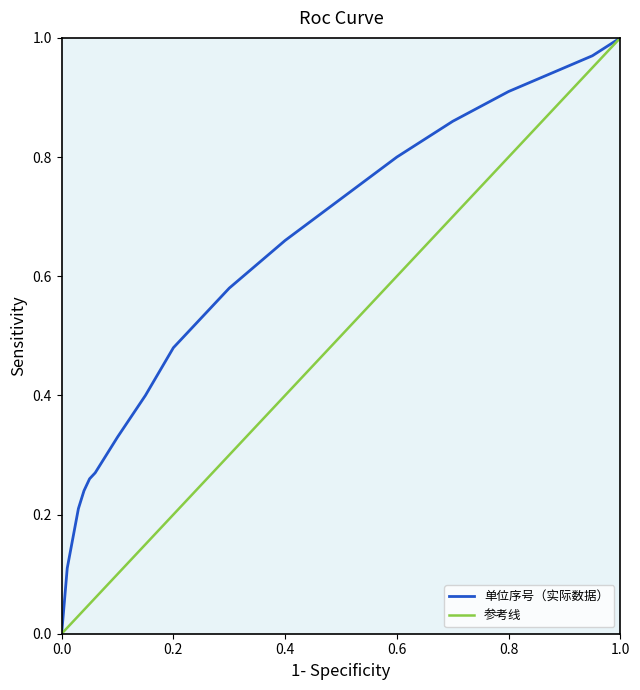

Which series has the largest total across all categories?

单位序号（实际数据）